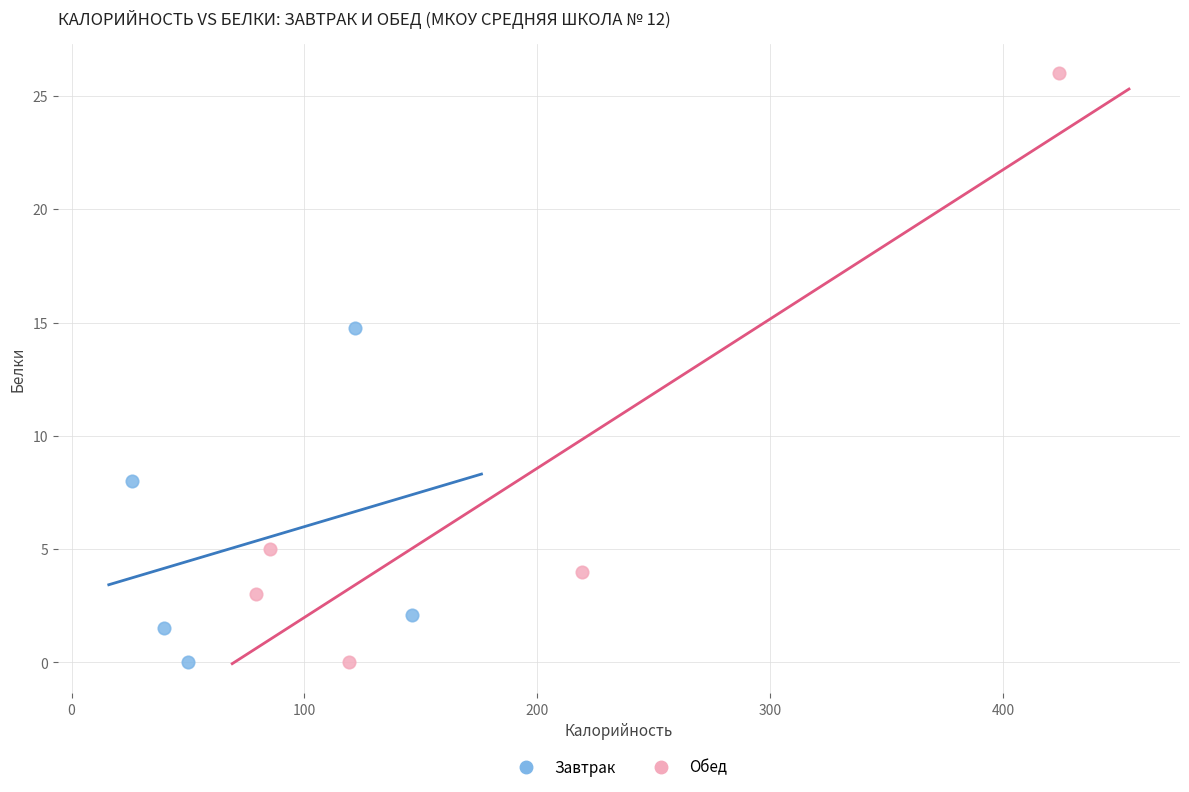

What are all the series names shown in the legend?

Завтрак, Обед